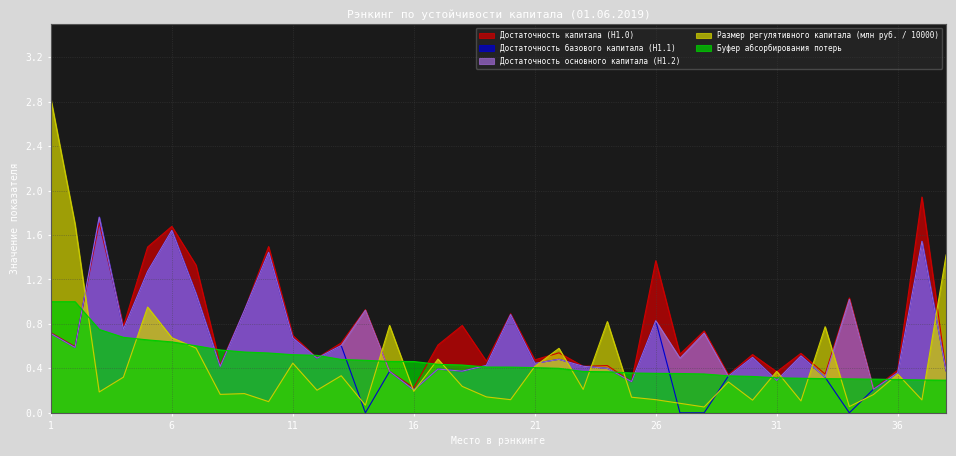

Rank the categories by Достаточность основного капитала (Н1.2) value from lowest to highest.

16, 35, 25, 31, 33, 29, 36, 15, 18, 38, 17, 24, 8, 23, 19, 21, 22, 12, 27, 30, 32, 2, 13, 11, 1, 28, 4, 26, 20, 9, 14, 34, 7, 5, 10, 37, 6, 3